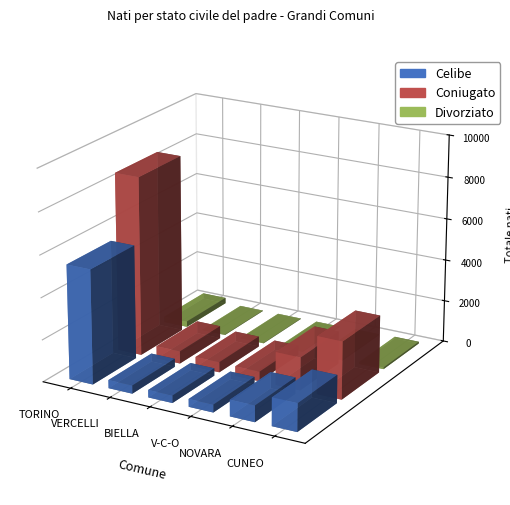

Where is Divorziato nearest to the value 144?

CUNEO